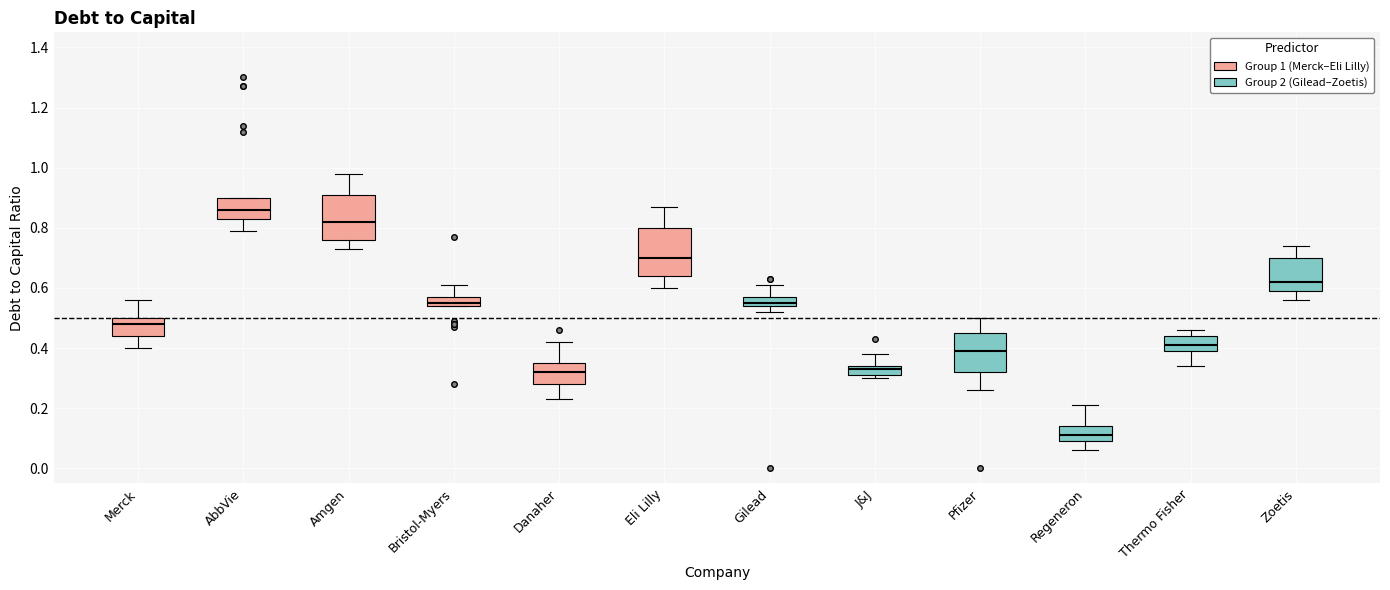

Which box's median line is the lowest?

Regeneron